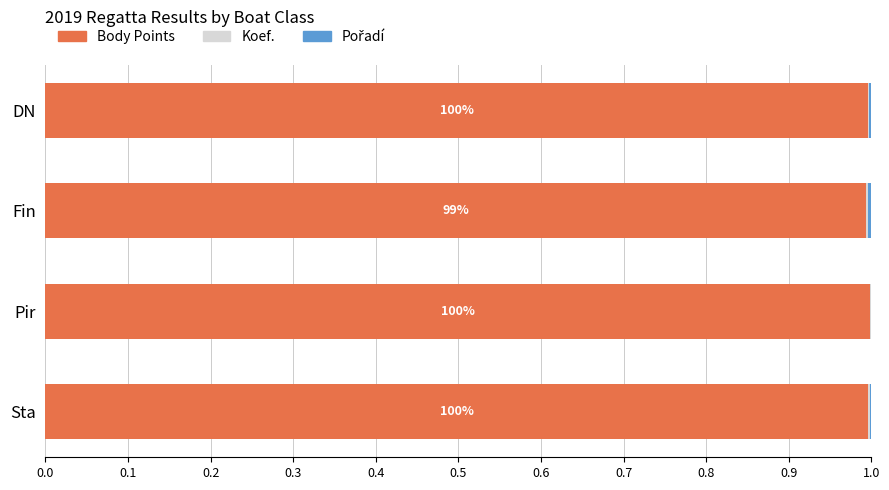

The value of Body Points at Pir is 1.0. True or false?

True